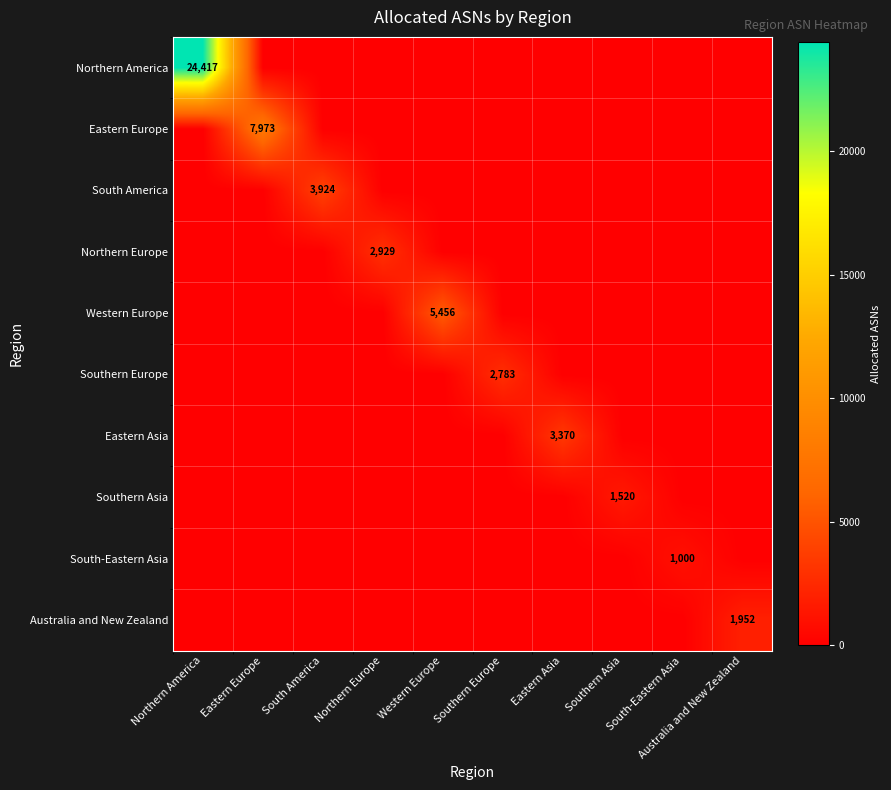

Is it true that Southern Asia equals 0 at South-Eastern Asia?

True